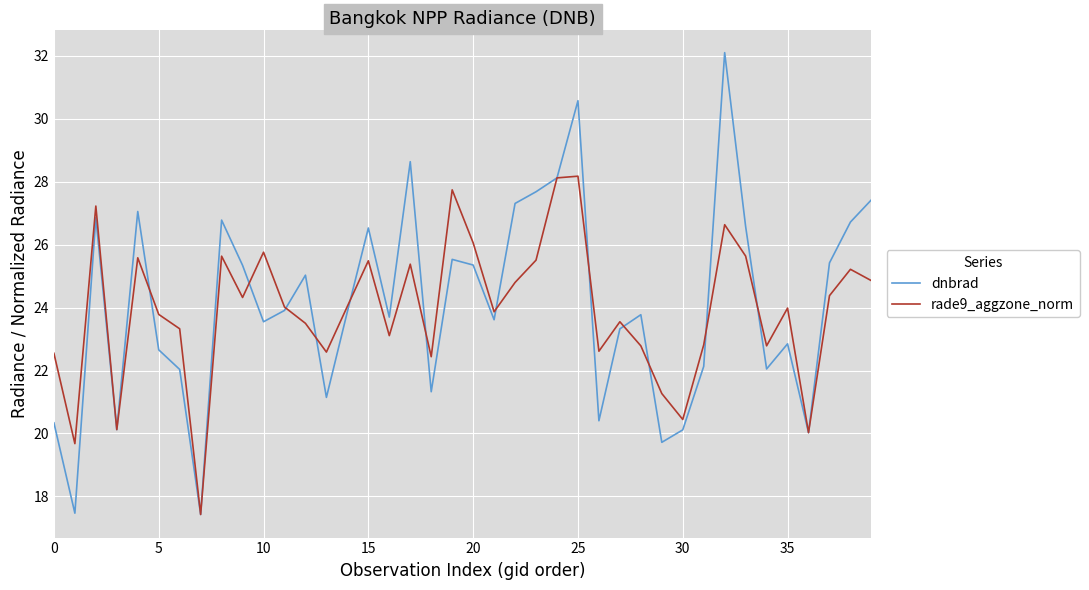

True or false: dnbrad and rade9_aggzone_norm cross at least once.

True